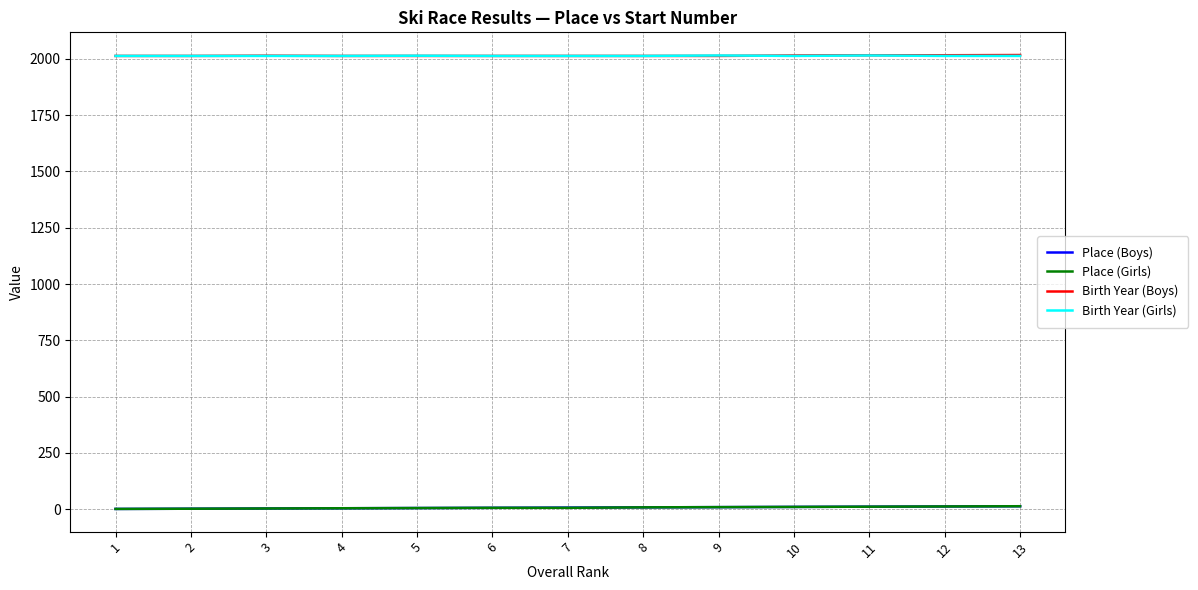

What is the highest value of the Birth Year (Girls) series?

2015